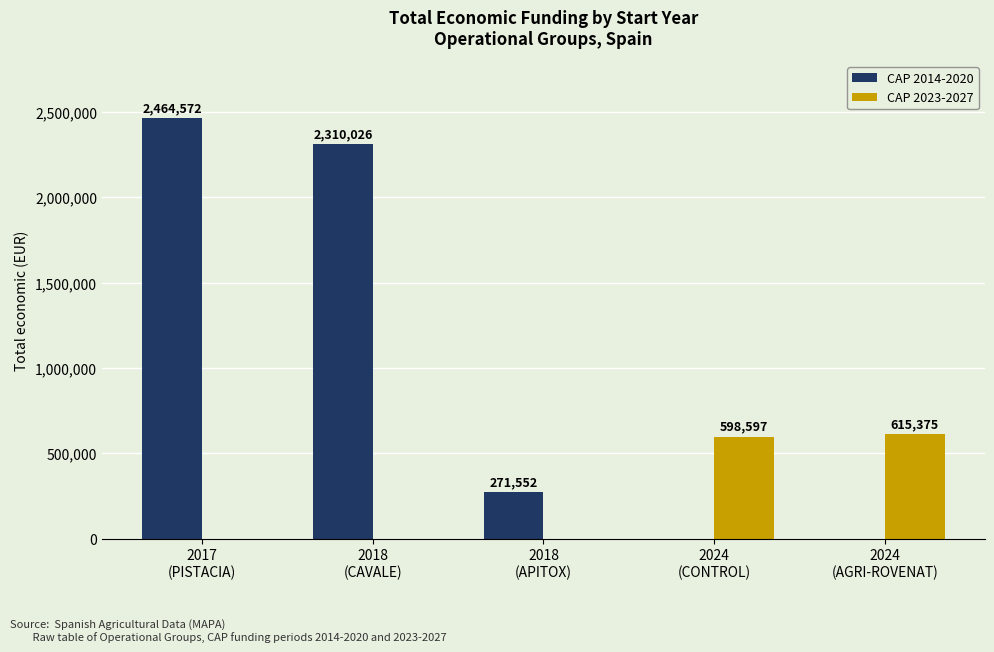

Reading left to right, what are all the values shown in this chart?

CAP 2014-2020: 2017
(PISTACIA)=2464572	2018
(CAVALE)=2310026	2018
(APITOX)=271552	2024
(CONTROL)=0	2024
(AGRI-ROVENAT)=0
CAP 2023-2027: 2017
(PISTACIA)=0	2018
(CAVALE)=0	2018
(APITOX)=0	2024
(CONTROL)=598597	2024
(AGRI-ROVENAT)=615375